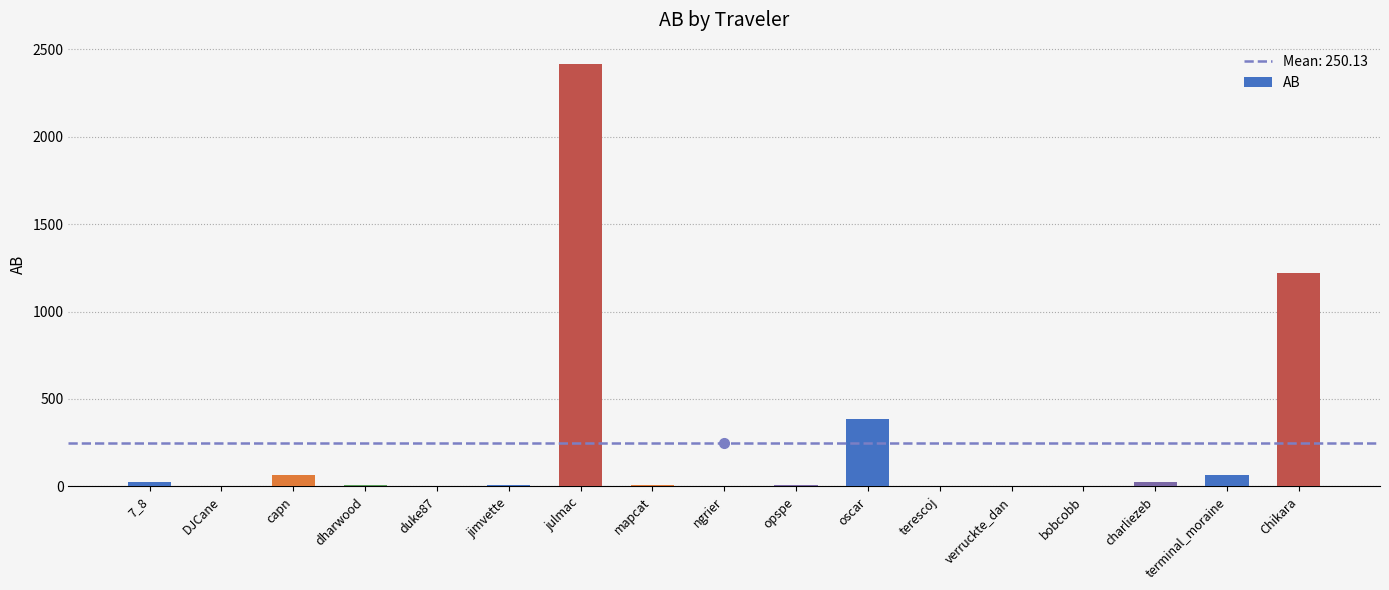

What is the sum of the values at dharwood and julmac?

2422.5